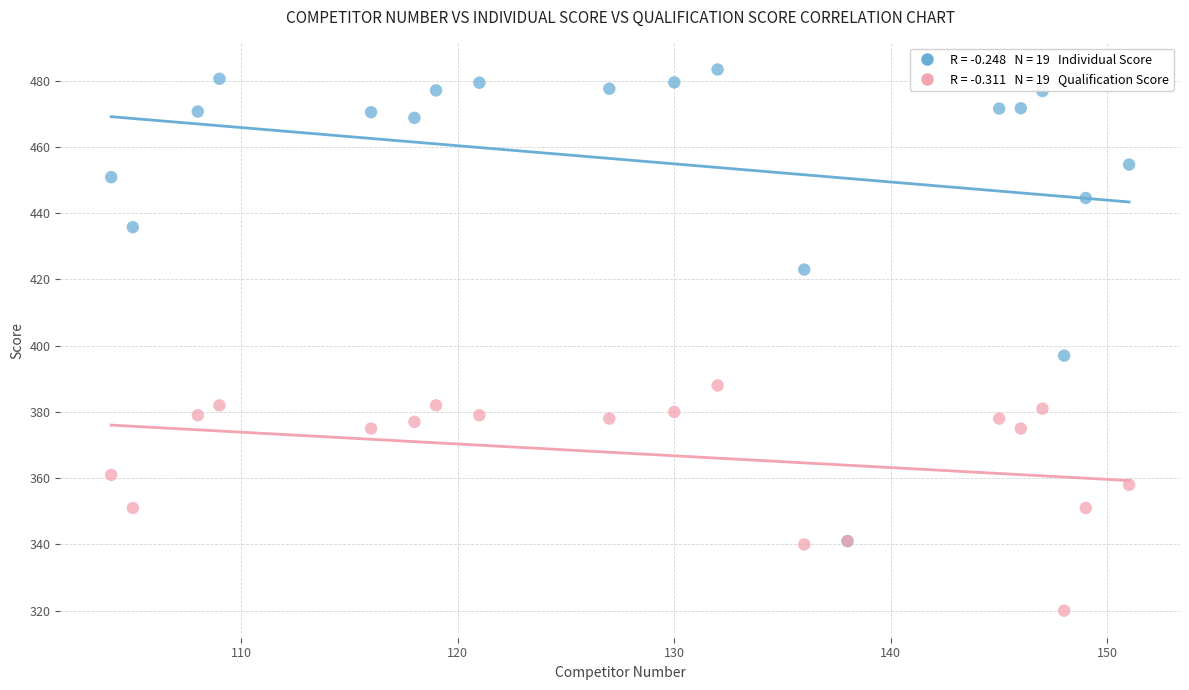

Across all series, what Y value is closest to 401?

397.0